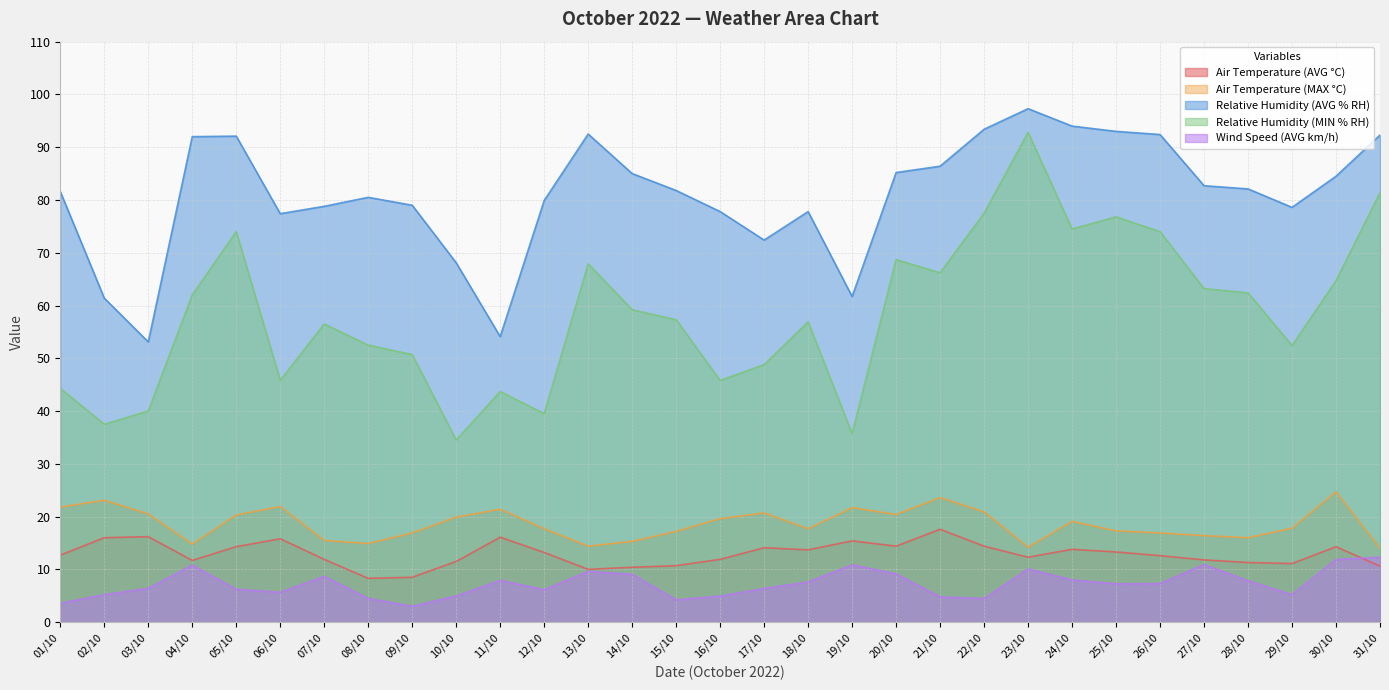

List the series in order of their peak value, lowest first.

Wind Speed (AVG km/h), Air Temperature (AVG °C), Air Temperature (MAX °C), Relative Humidity (MIN % RH), Relative Humidity (AVG % RH)